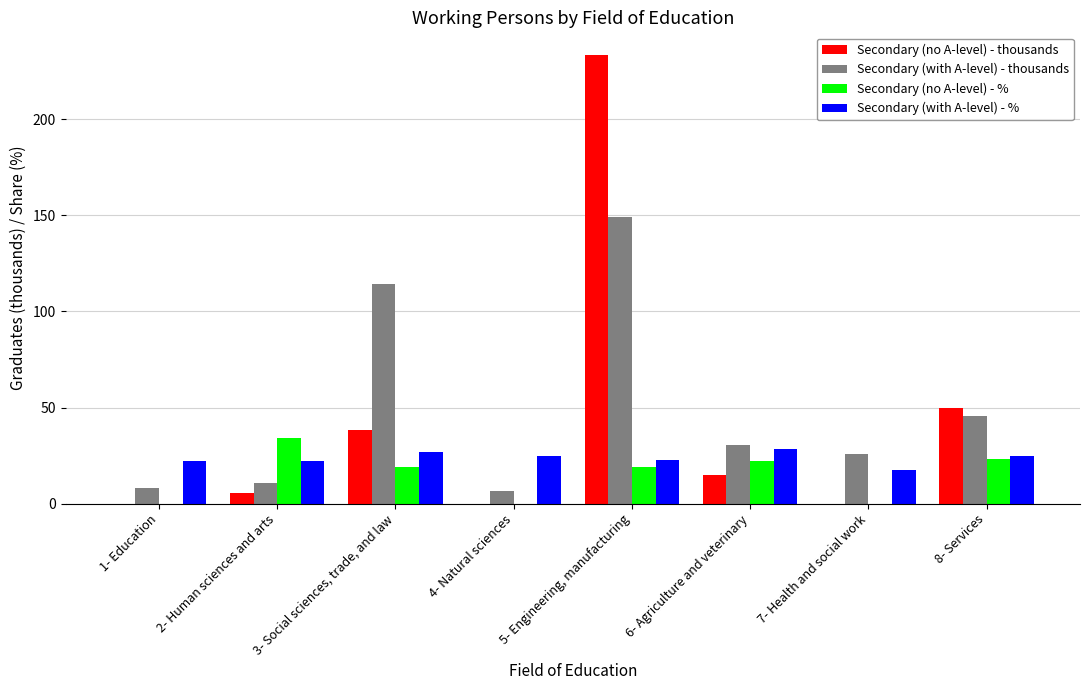

What is the sum of all Secondary (with A-level) - % values?

189.4